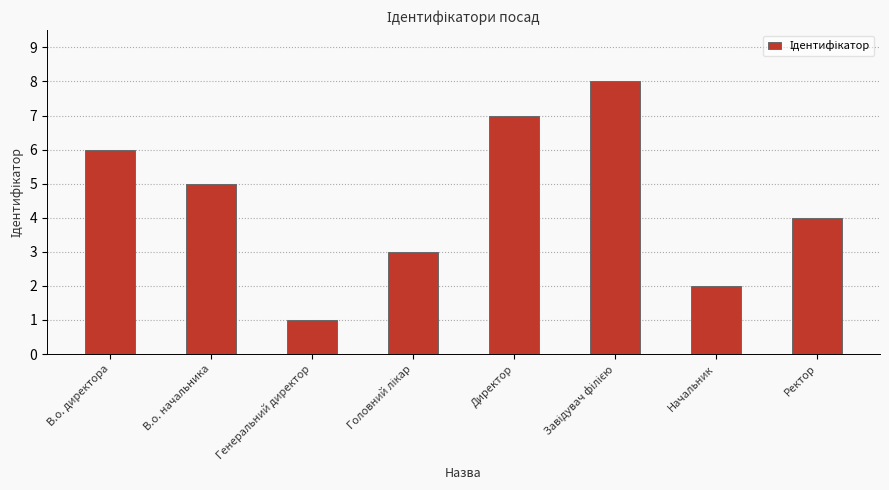

How many data points are less than 5?

4